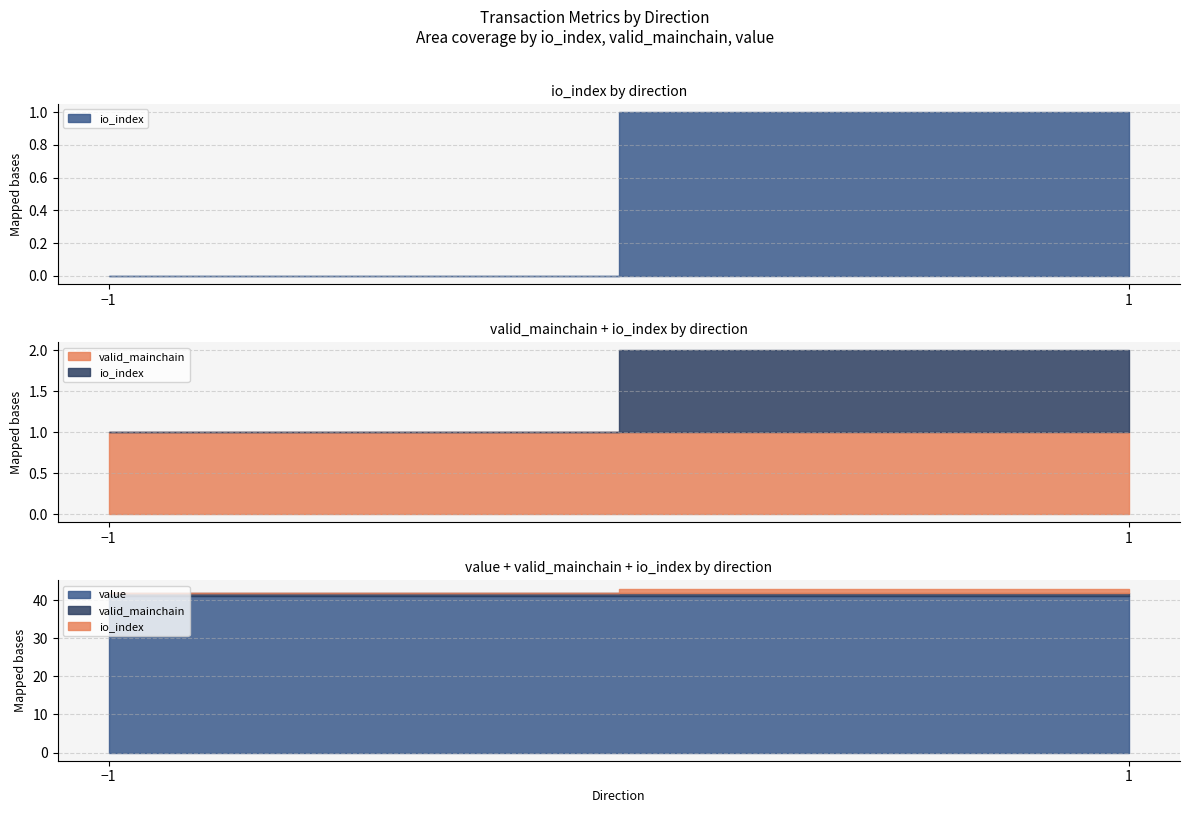

What is the difference between the io_index values at -1 and 1?

1.0